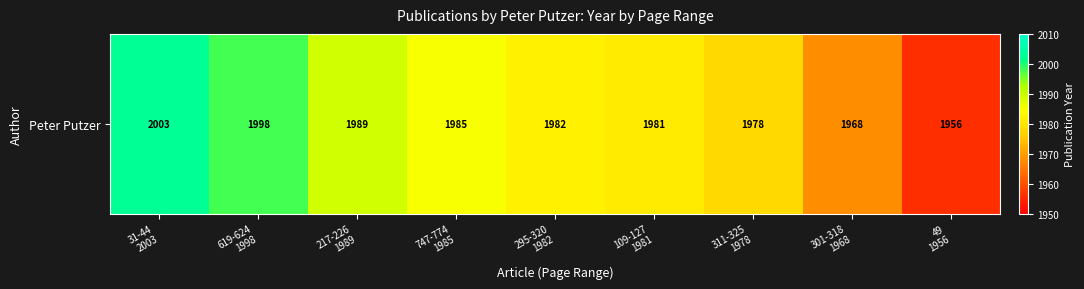

What value does the data have at 49
1956?

1956